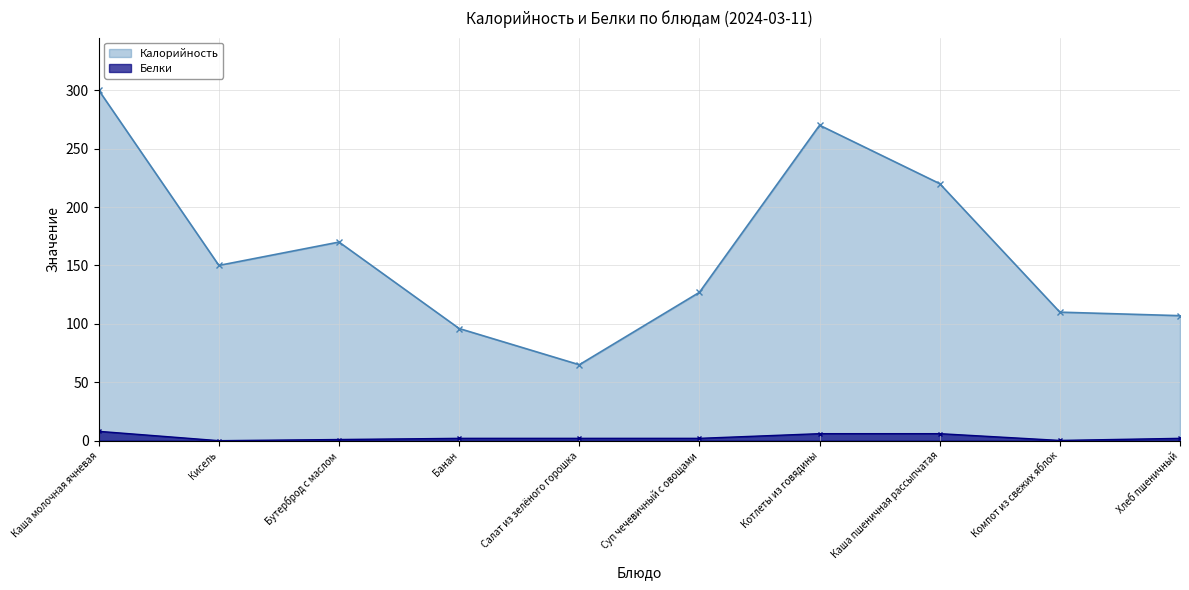

At which label is Калорийность closest to 182?

Бутерброд с маслом